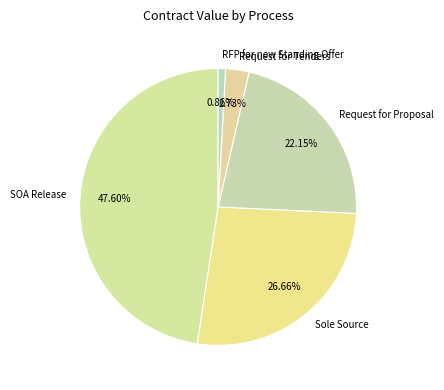

Between Request for Proposal and Request for Tenders, which is larger?

Request for Proposal